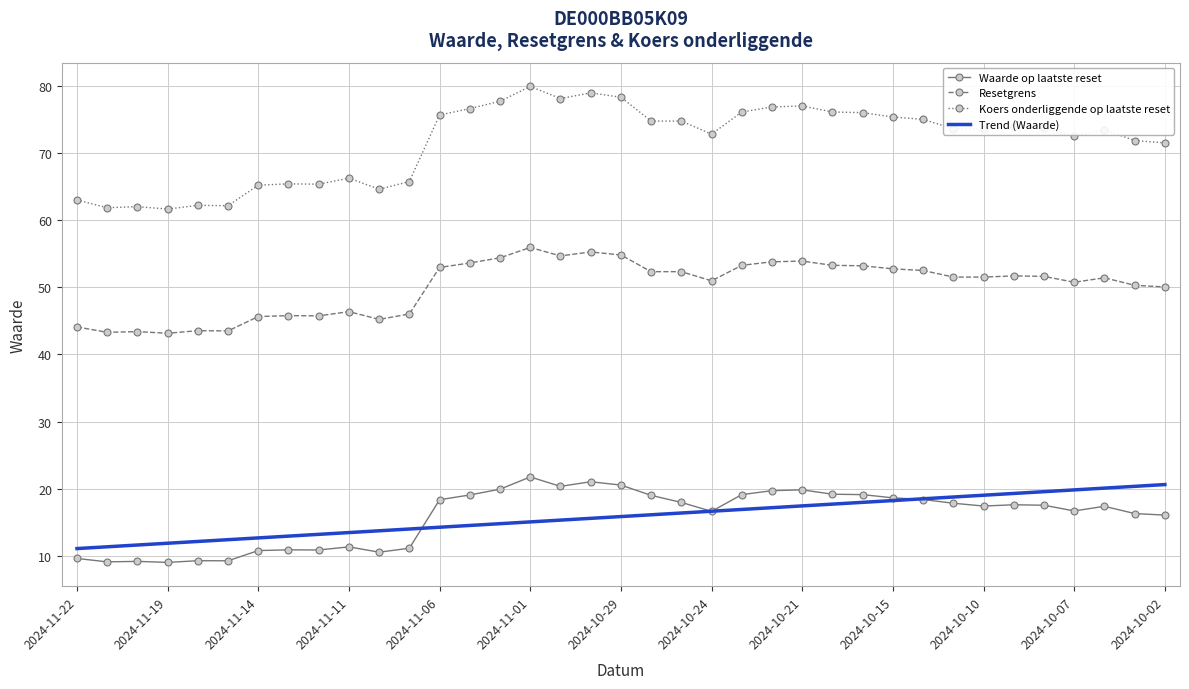

Which series has the widest spread of values?

Koers onderliggende op laatste reset